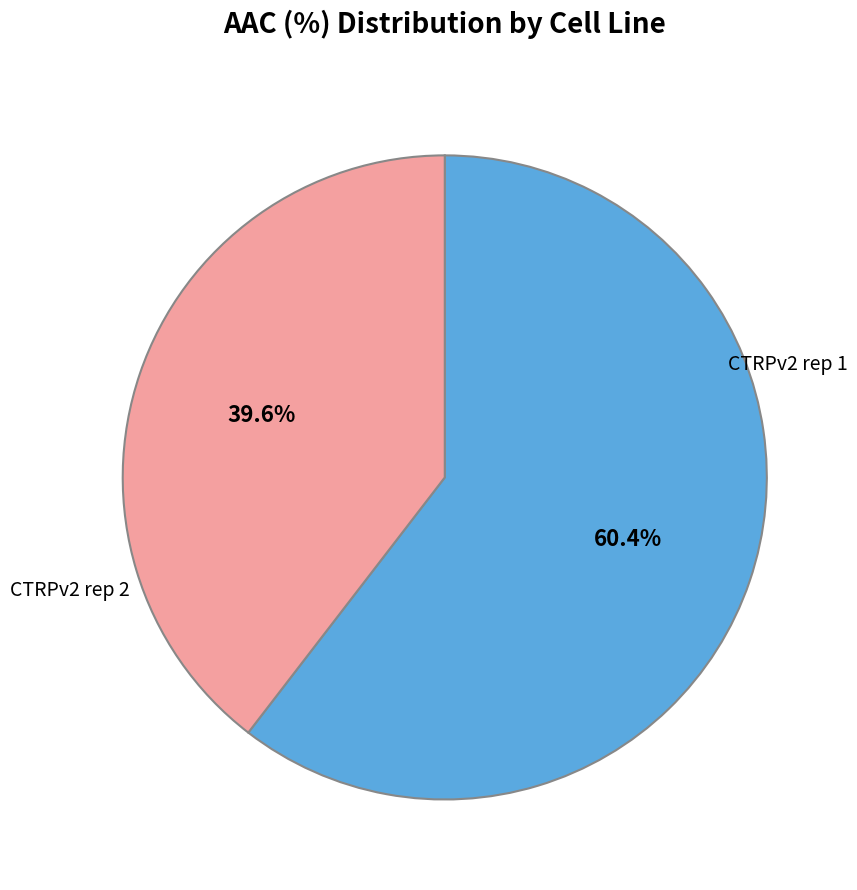

Which category accounts for the majority?

CTRPv2 rep 1